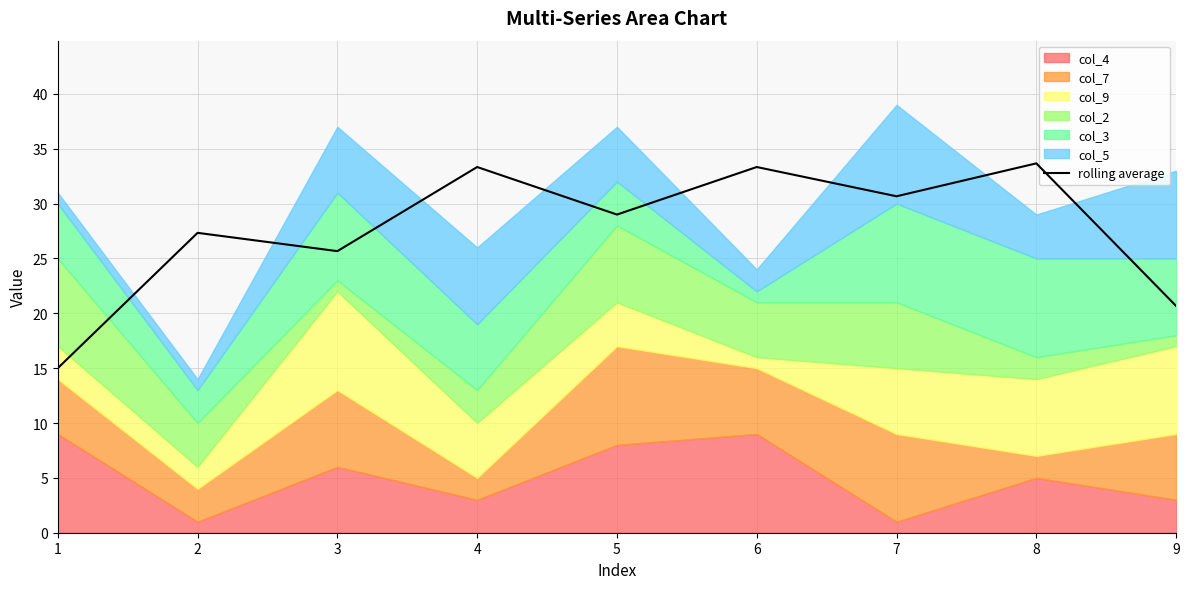

What is the ratio of the value at 9 to the value at 4?

0.6